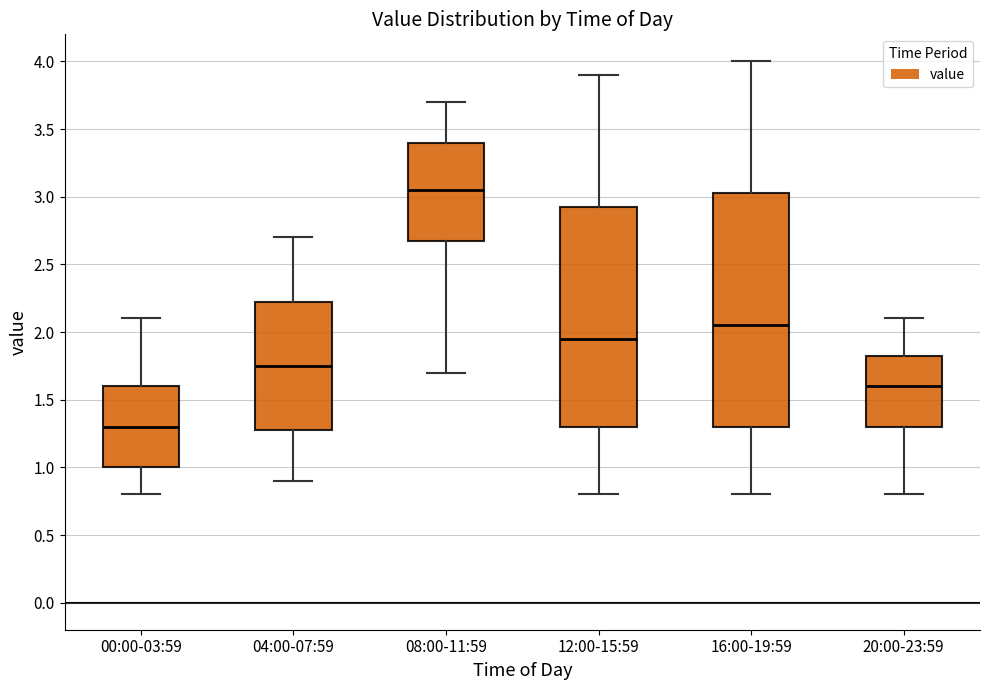

Reading left to right, transcribe this box plot: for each box, give where its median line is, the range the box spans, and where its two whiskers end, as read against the y-axis. The values are not printed on the chart, so give them approximately, as read against the axis.

00:00-03:59: median 1.30, box 1.00 to 1.60, whiskers 0.80 to 2.10
04:00-07:59: median 1.75, box 1.30 to 2.25, whiskers 0.90 to 2.70
08:00-11:59: median 3.05, box 2.70 to 3.40, whiskers 1.70 to 3.70
12:00-15:59: median 1.95, box 1.30 to 2.95, whiskers 0.80 to 3.90
16:00-19:59: median 2.05, box 1.30 to 3.05, whiskers 0.80 to 4.00
20:00-23:59: median 1.60, box 1.30 to 1.85, whiskers 0.80 to 2.10